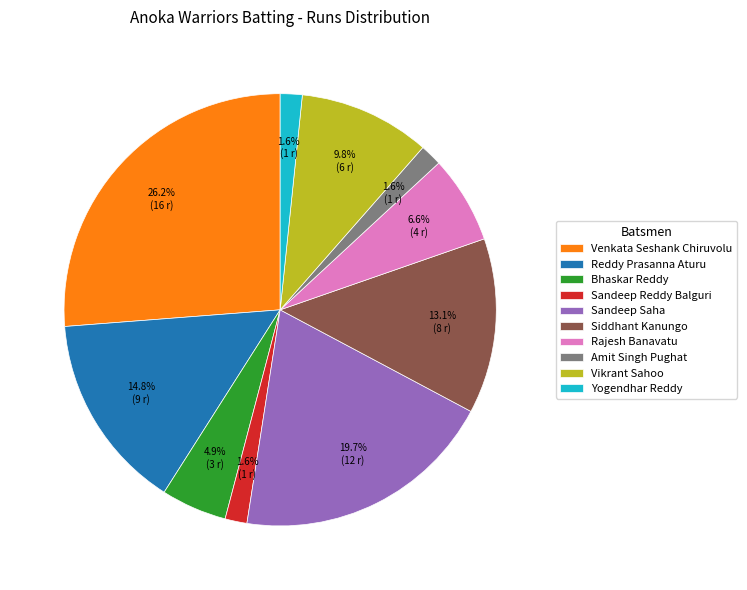

Is Rajesh Banavatu the majority of the pie?

No